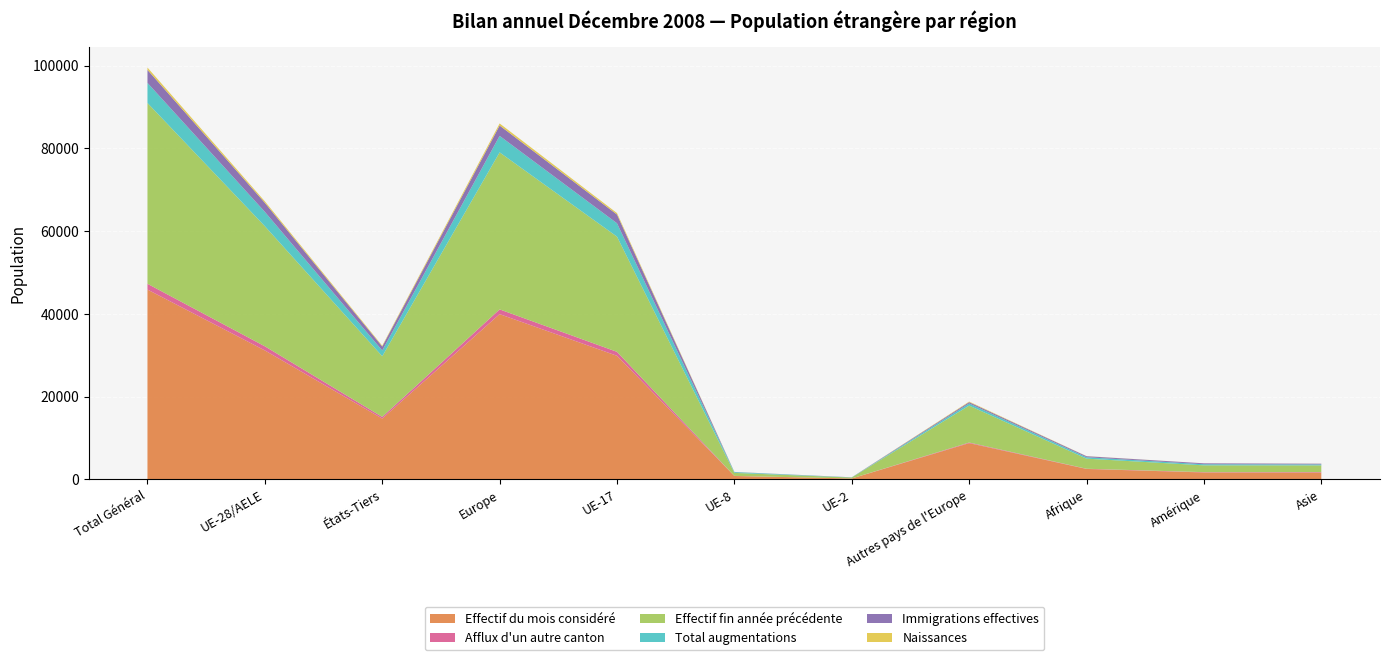

Reading right to left, list all the values displayed in this chart.

Effectif du mois considéré: 1656	1686	2535	8772	232	834	29876	39946	14708	31174	45882
Afflux d'un autre canton: 123	76	51	146	10	23	958	1142	399	996	1395
Effectif fin année précédente: 1621	1645	2439	8920	220	728	27832	37940	14665	29020	43685
Total augmentations: 236	268	344	521	31	187	3233	3987	1390	3466	4856
Immigrations effectives: 167	221	244	315	27	36	2109	2498	962	2183	3145
Naissances: 20	8	29	138	1	12	351	502	195	364	559